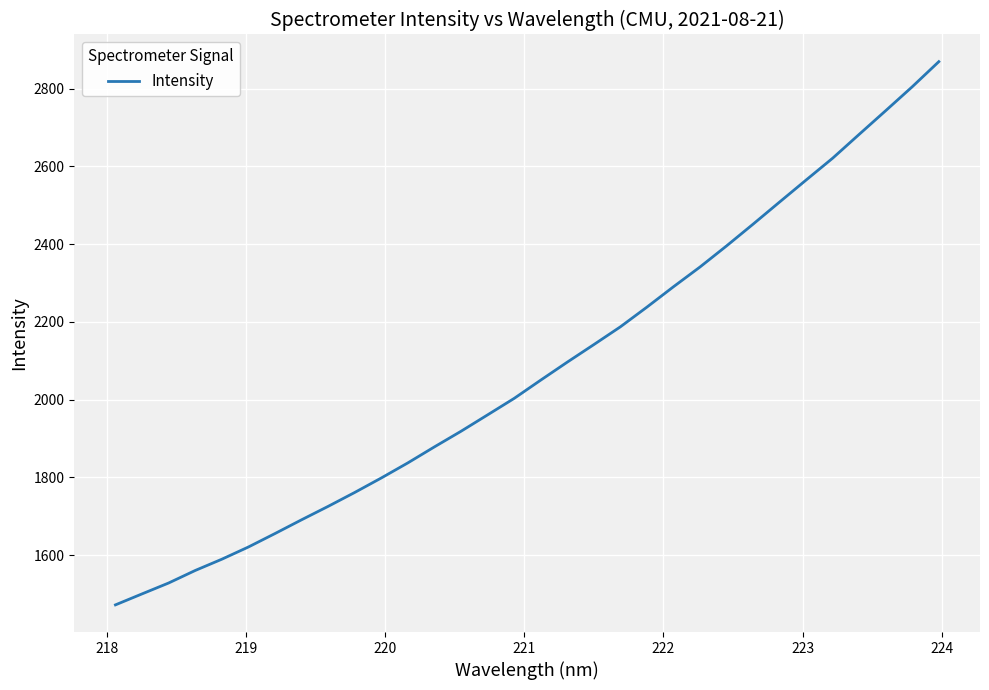

What is the difference between the maximum and minimum values?

1396.8